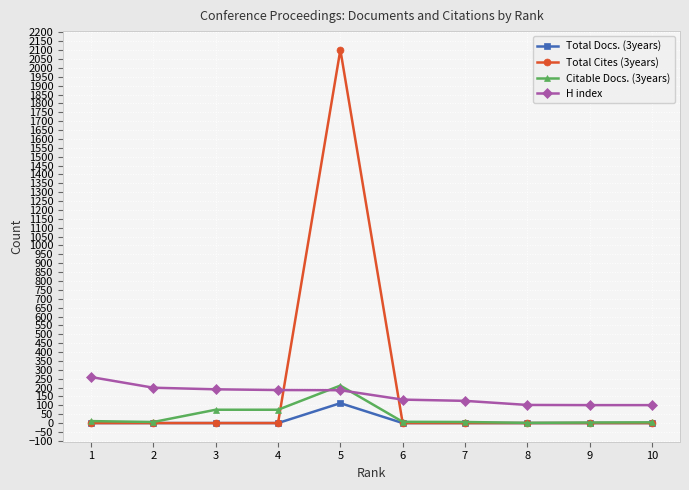

How many lines are shown in the chart?

4